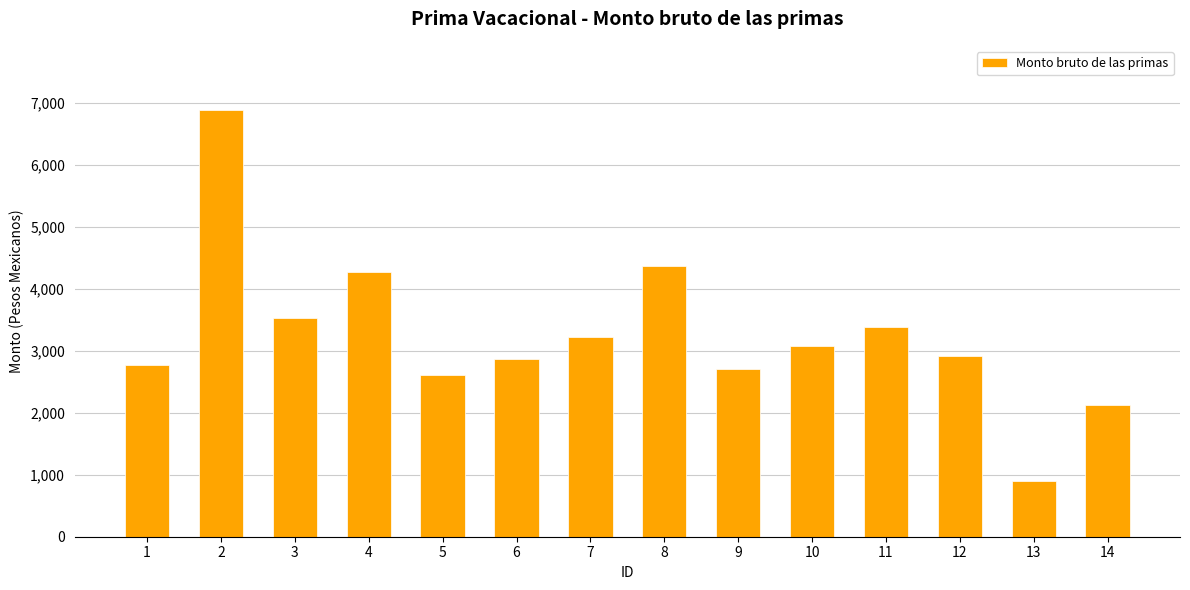

How many data points are above 3073?

7